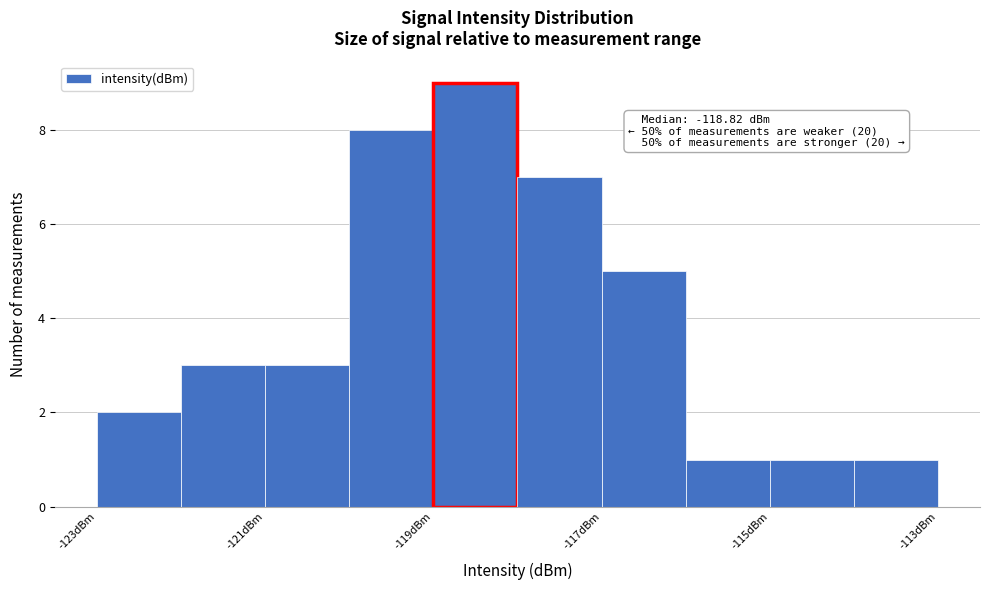

Which range on the x-axis has the tallest bar?

-119 to -118